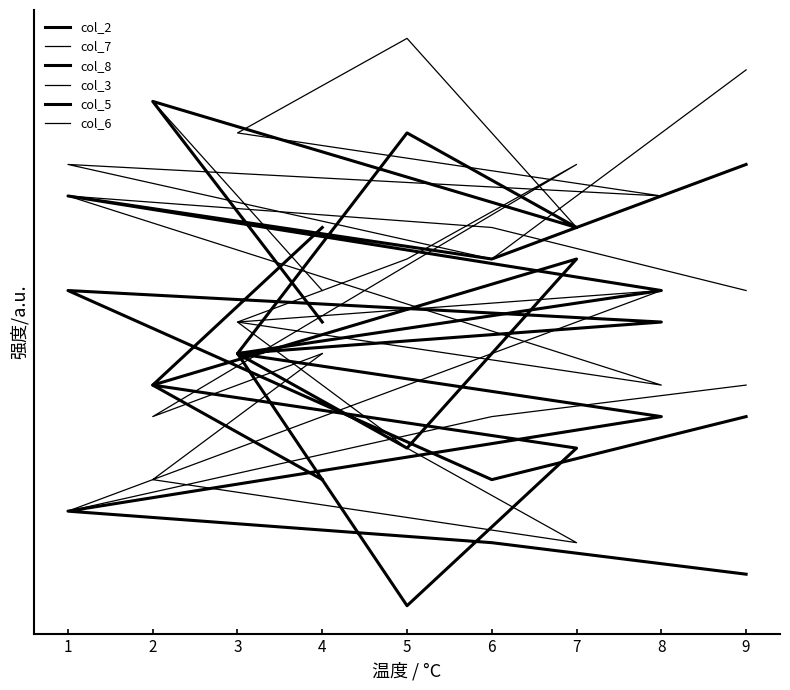

What are all the series names shown in the legend?

col_2, col_7, col_8, col_3, col_5, col_6